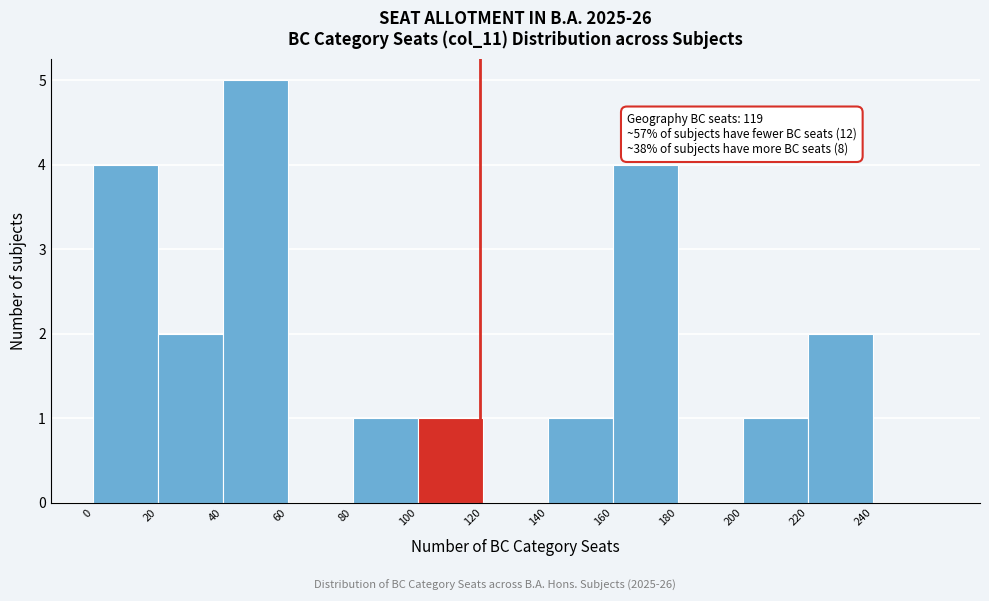

Over which range of the x-axis is the bar tallest?

40 to 60